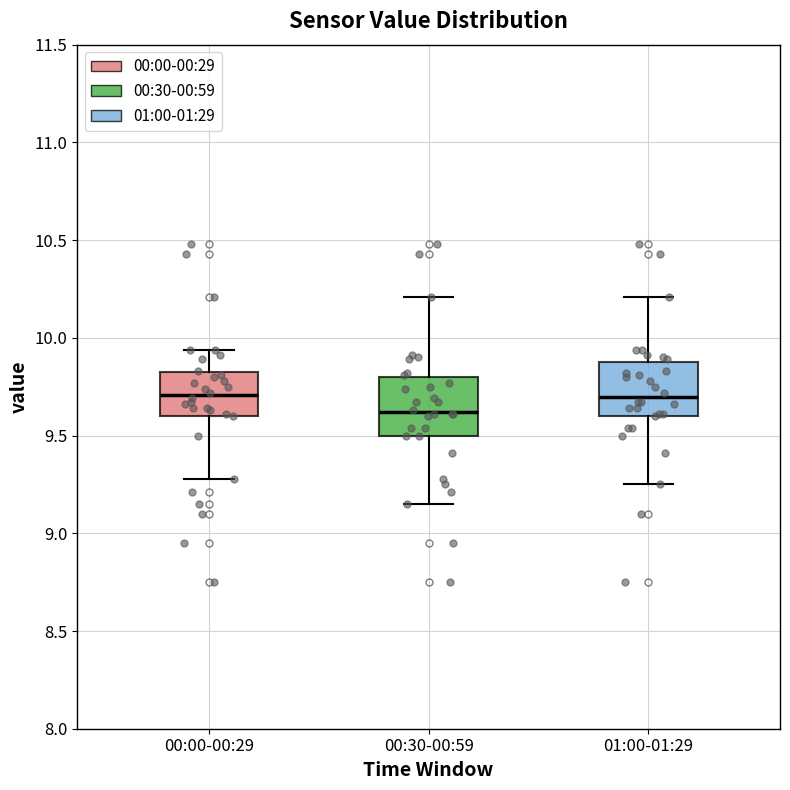

Reading left to right, read every box against the y-axis: the position of its median line, the range the box covers, and the ends of its whiskers. The values are not printed on the chart, so give them approximately, as read against the axis.

00:00-00:29: median 9.70, box 9.60 to 9.85, whiskers 9.30 to 9.95
00:30-00:59: median 9.60, box 9.50 to 9.80, whiskers 9.15 to 10.20
01:00-01:29: median 9.70, box 9.60 to 9.90, whiskers 9.25 to 10.20